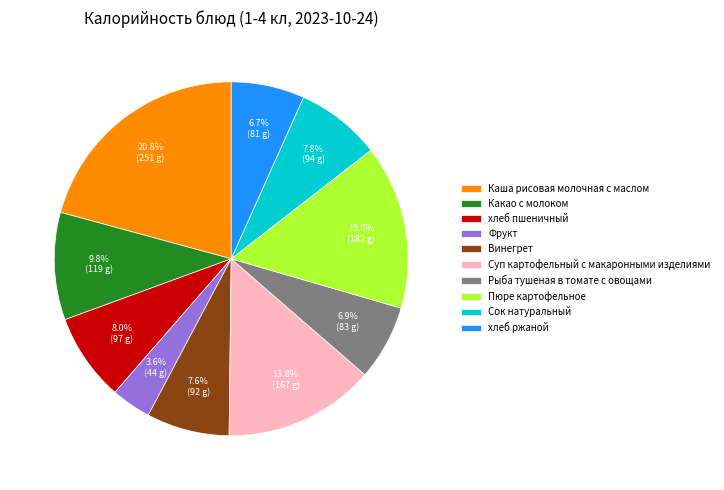

To the nearest percent, what percentage of the pie is Пюре картофельное?

15%